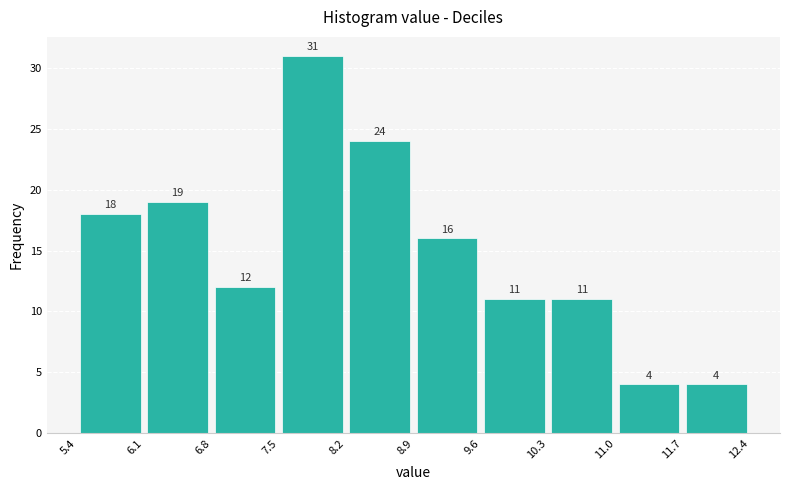

Which range on the x-axis has the tallest bar?

7.5 to 8.2